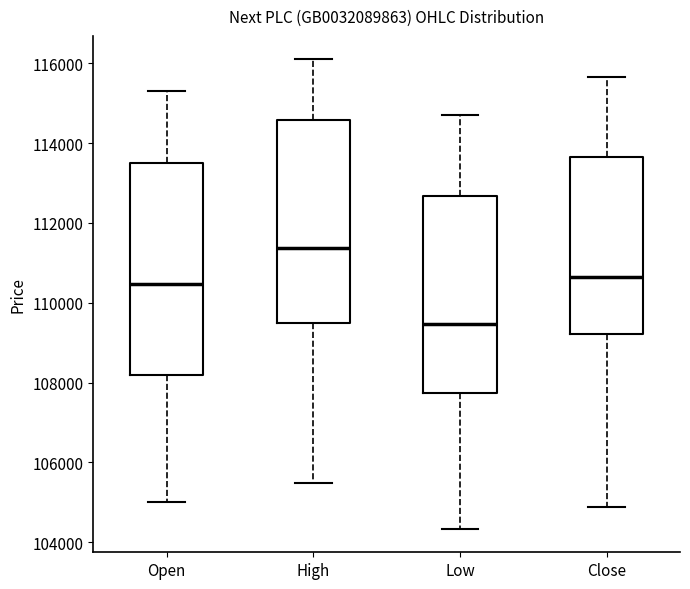

Where does the upper whisker of the box for Low end on the y-axis? The values are not printed on the chart, so give them approximately, as read against the axis.

114800